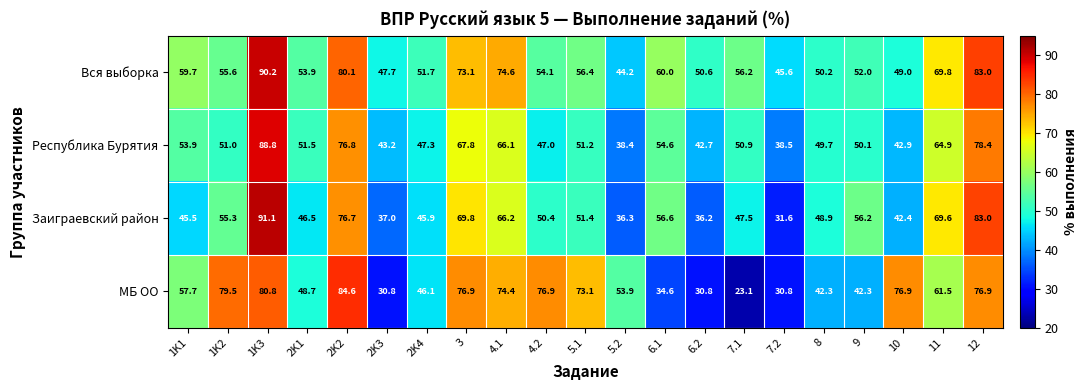

The МБ ОО series shows 43.5 at 2K3. True or false?

False